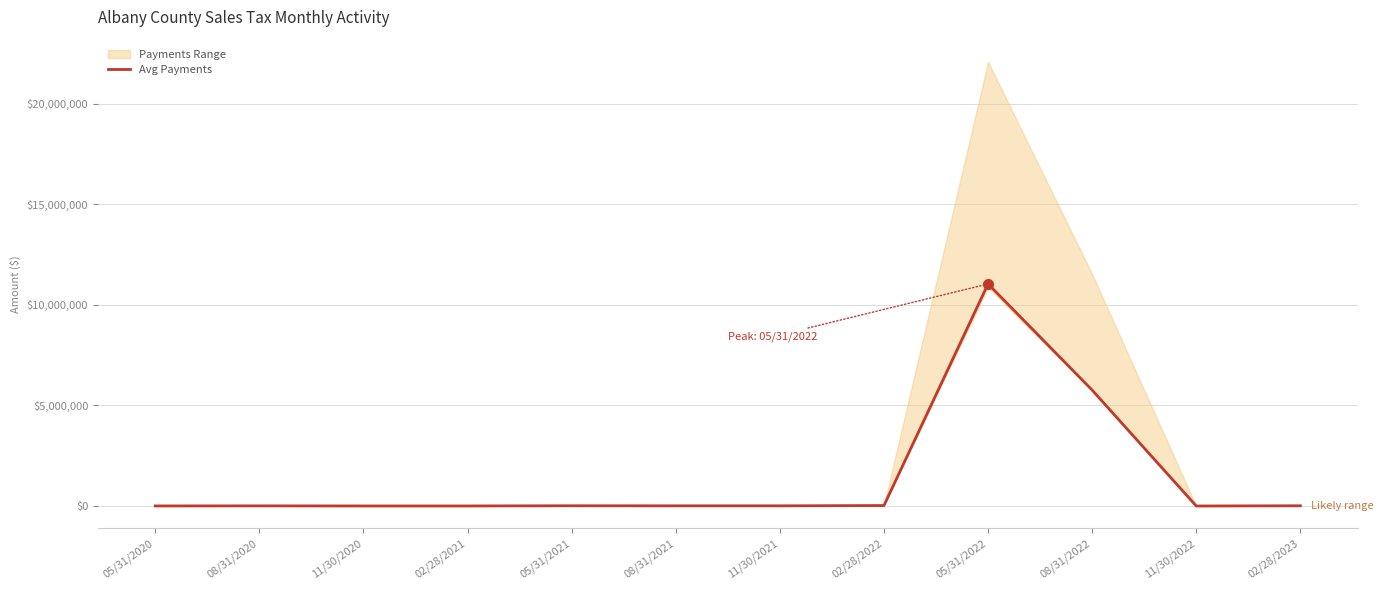

At which category does the chart reach its minimum across all series?

11/30/2022